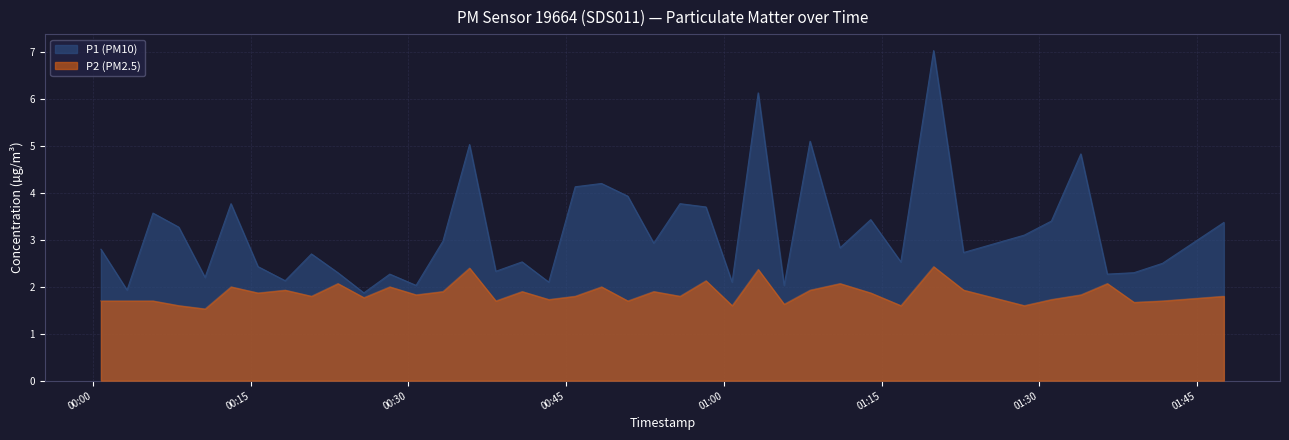

Between 2023-09-19T01:08:12 and 2023-09-19T01:05:44, which is larger?

2023-09-19T01:08:12